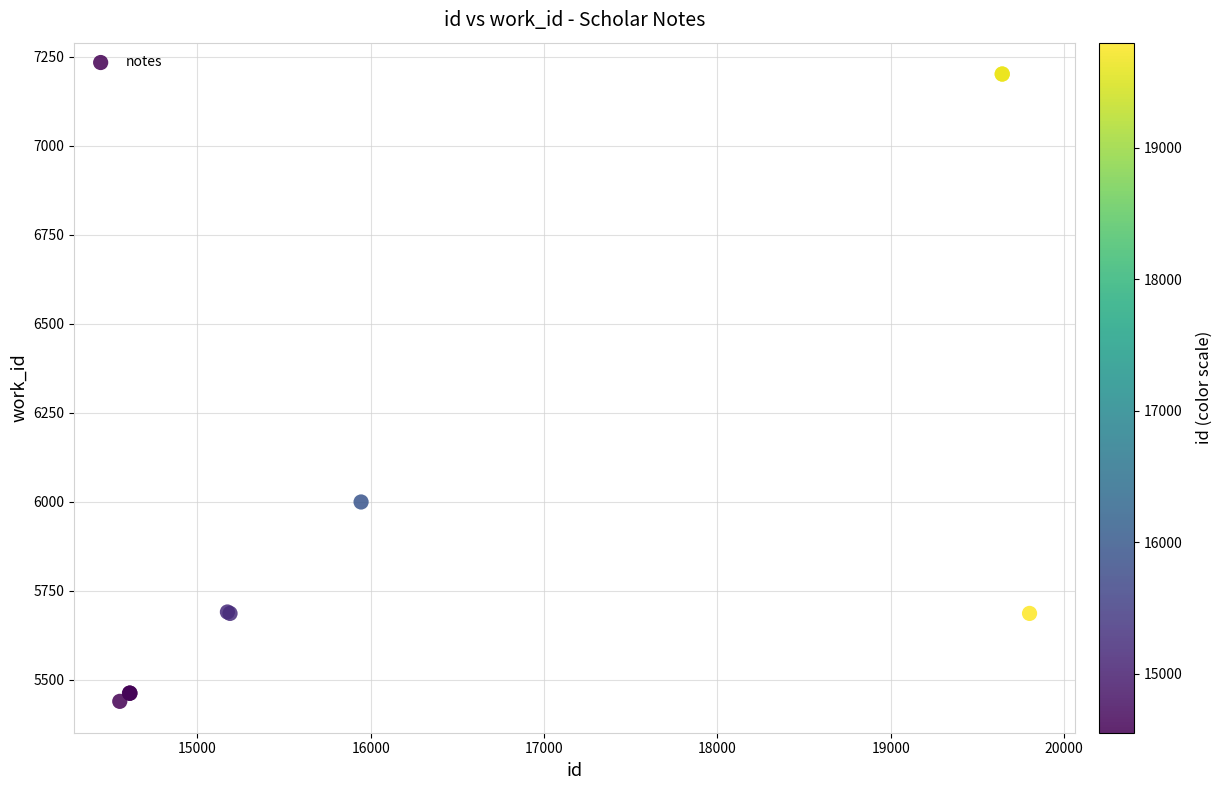

What Y value in the scatter plot is closest to 6320?

5999